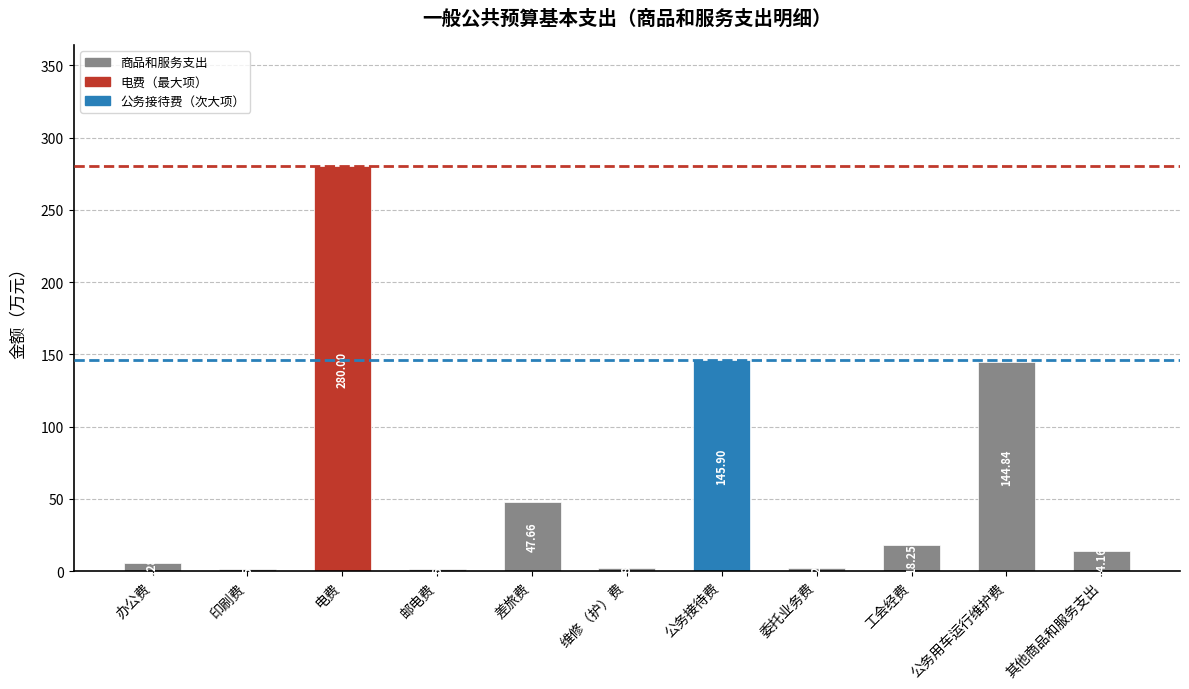

Does the chart contain stacked bars?

No